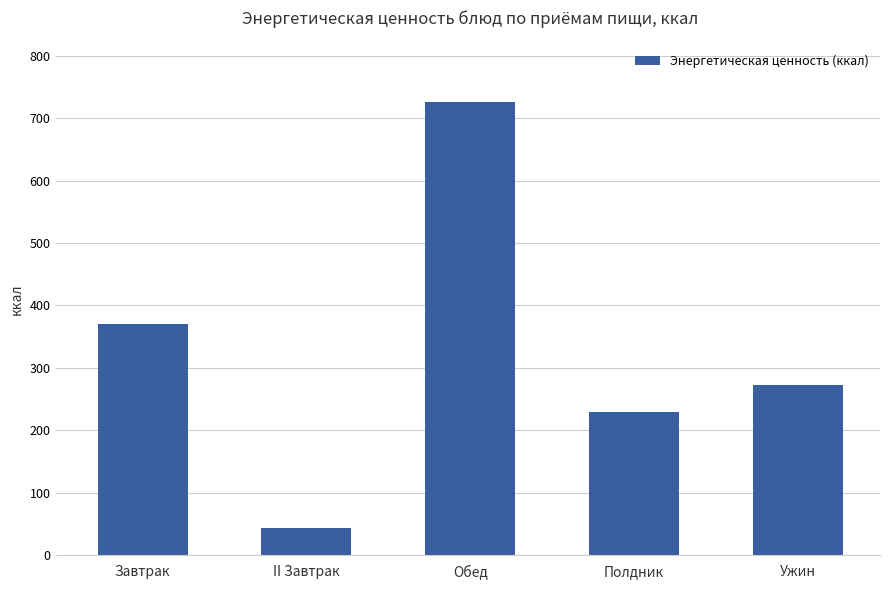

What position from the right is Обед?

3